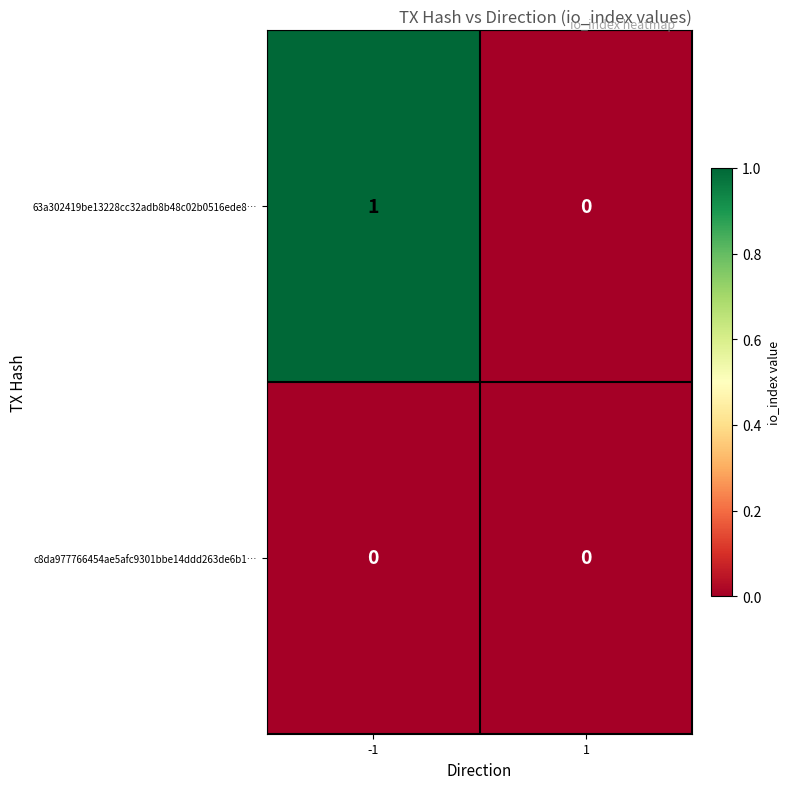

Reading left to right, extract all data points from this chart.

63a302419be13228cc32adb8b48c02b0516ede8…: 1	0
c8da977766454ae5afc9301bbe14ddd263de6b1…: 0	0